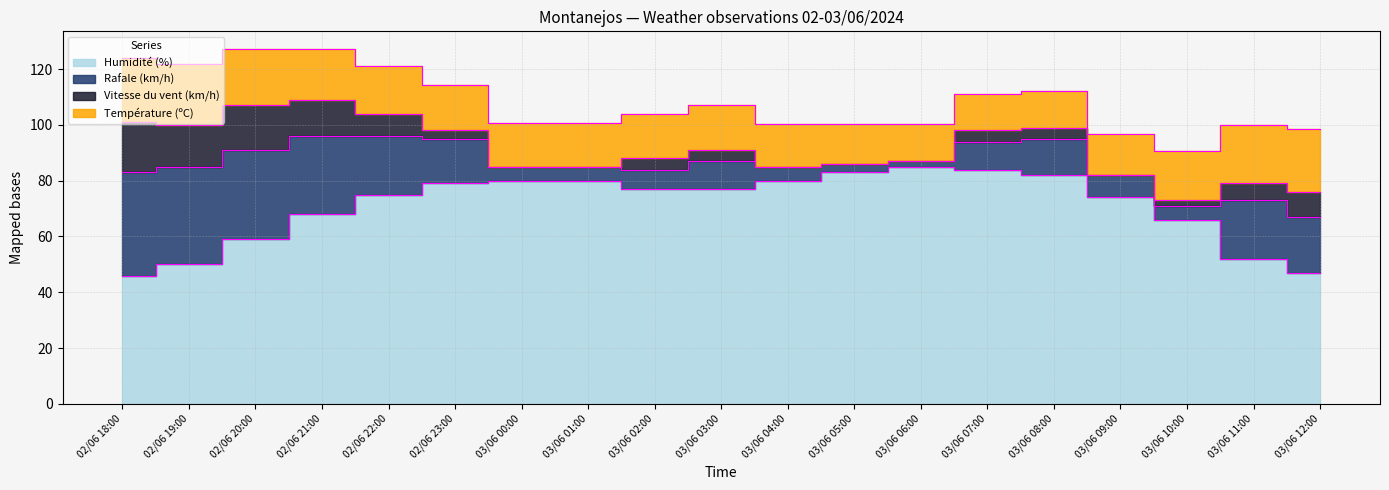

Between 03/06 09:00 and 03/06 11:00, which series saw the biggest shift?

Humidité (%)